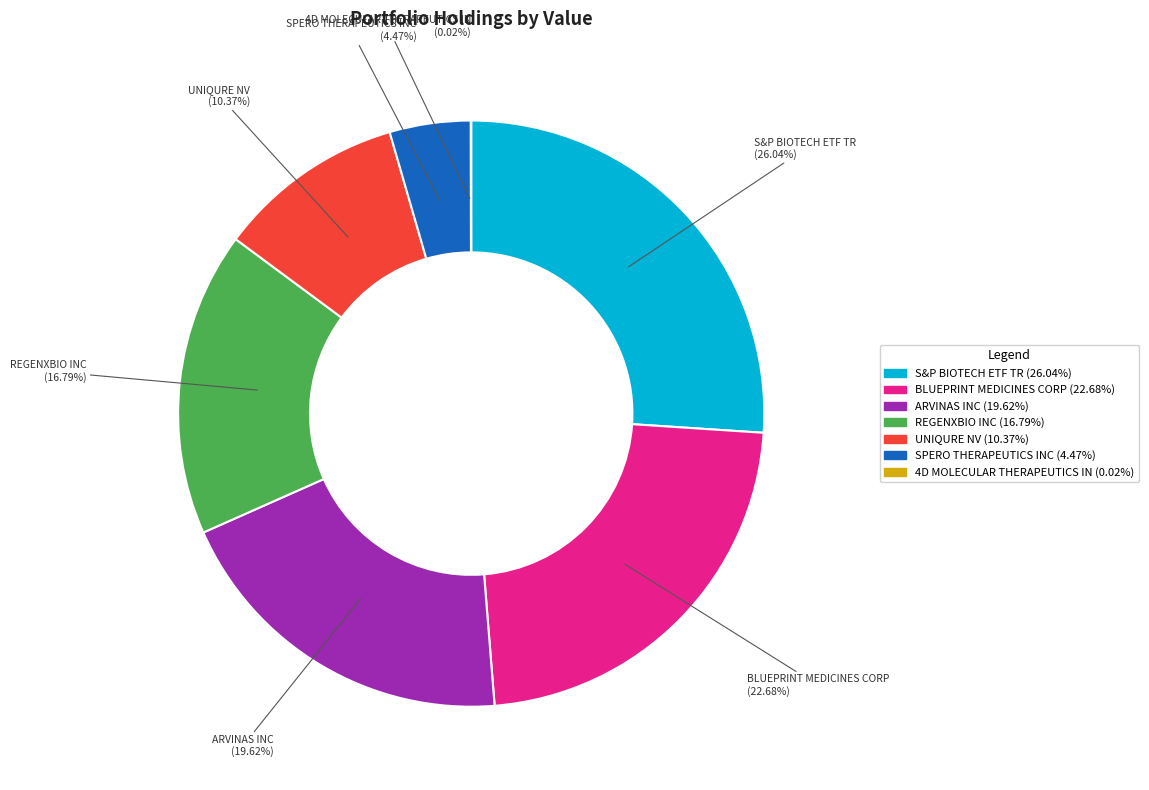

Combined, what portion of the pie is ARVINAS INC and REGENXBIO INC?

36.4%